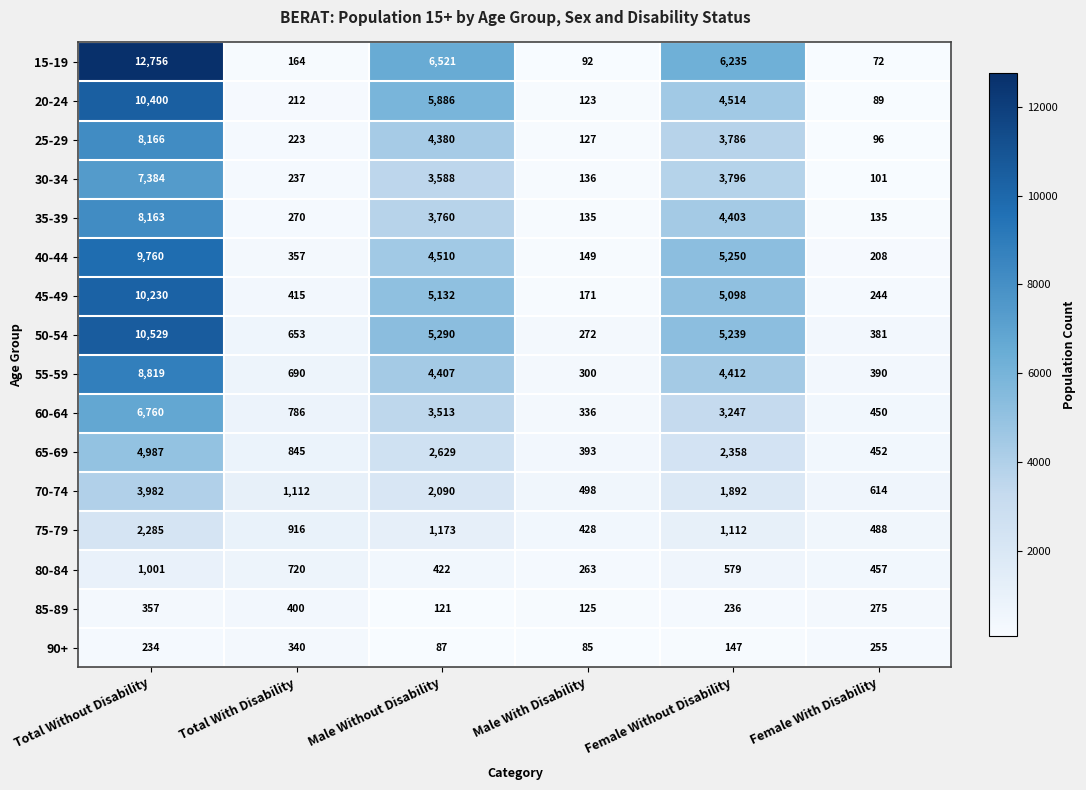

What is the difference between the second highest and minimum values in the 80-84 series?

457